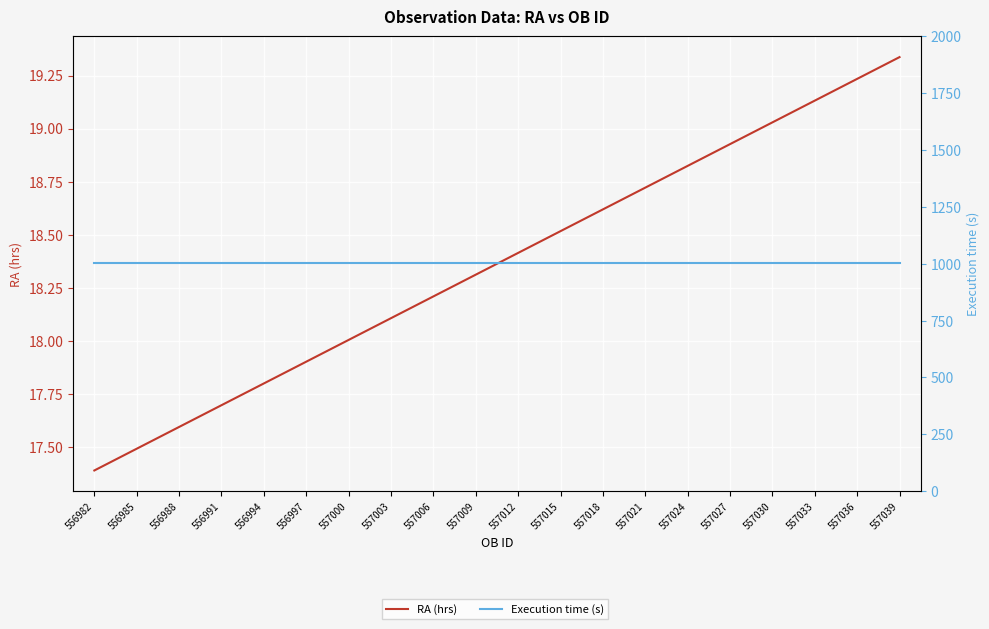

What is the minimum value for RA (hrs)?

17.4